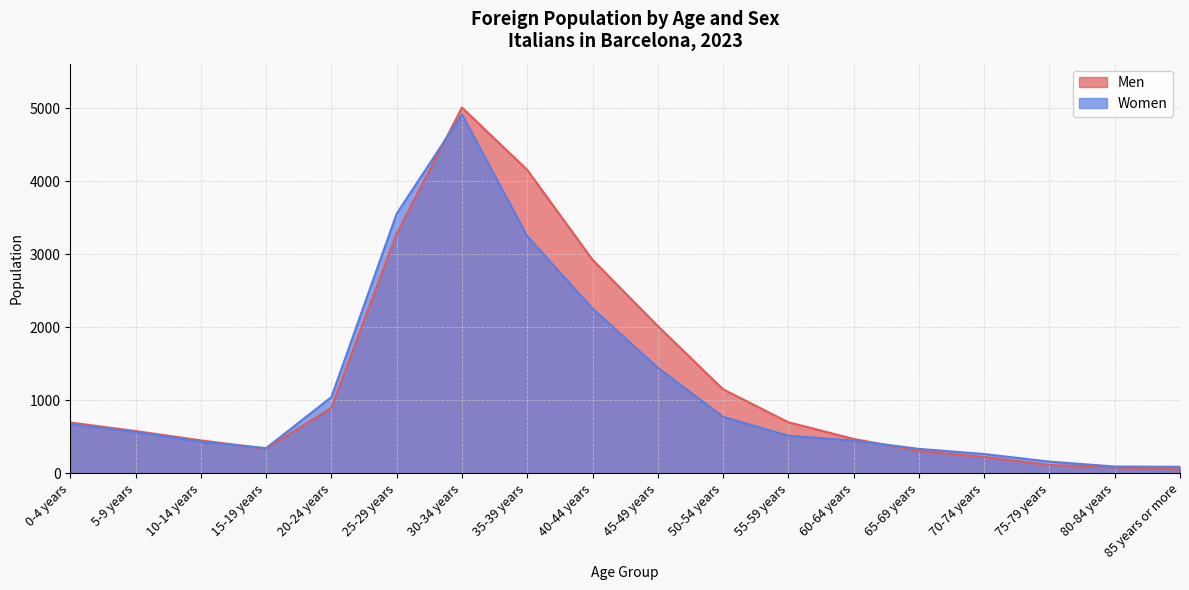

How many values in the Men series exceed 696?

8